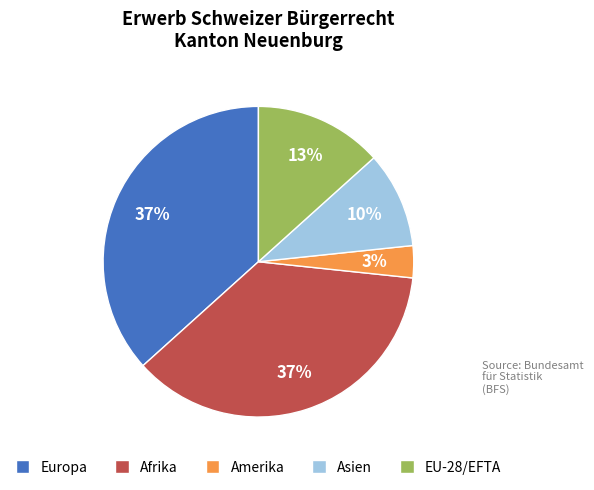

Is there any slice that represents more than half of the pie?

No